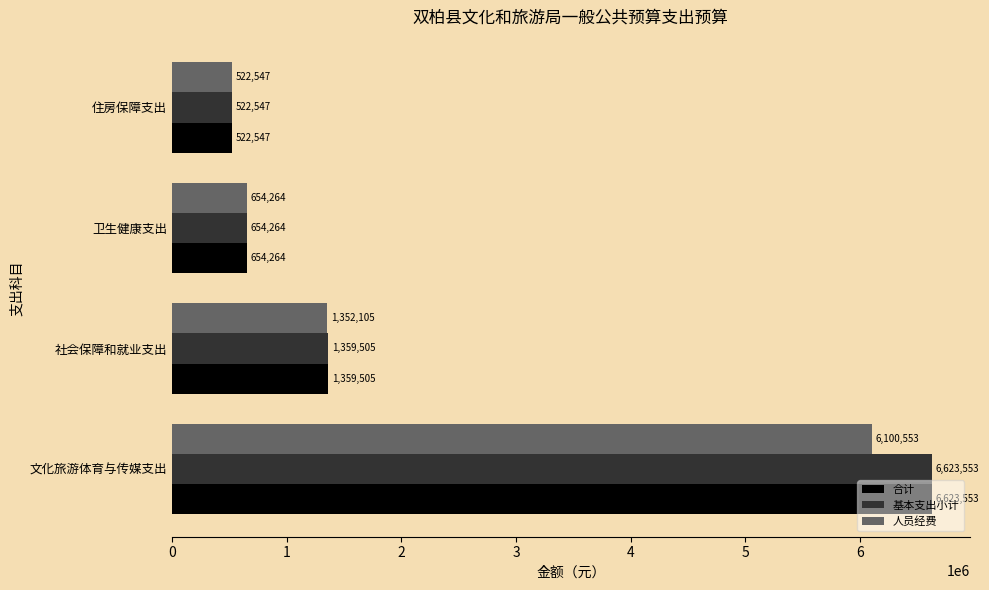

Which category has the lowest value across all series?

住房保障支出